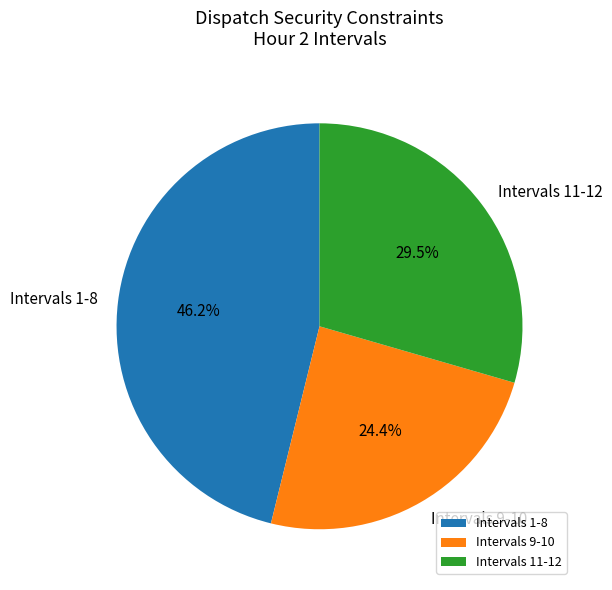

Do Intervals 1-8 and Intervals 11-12 together represent more than half of the pie?

Yes